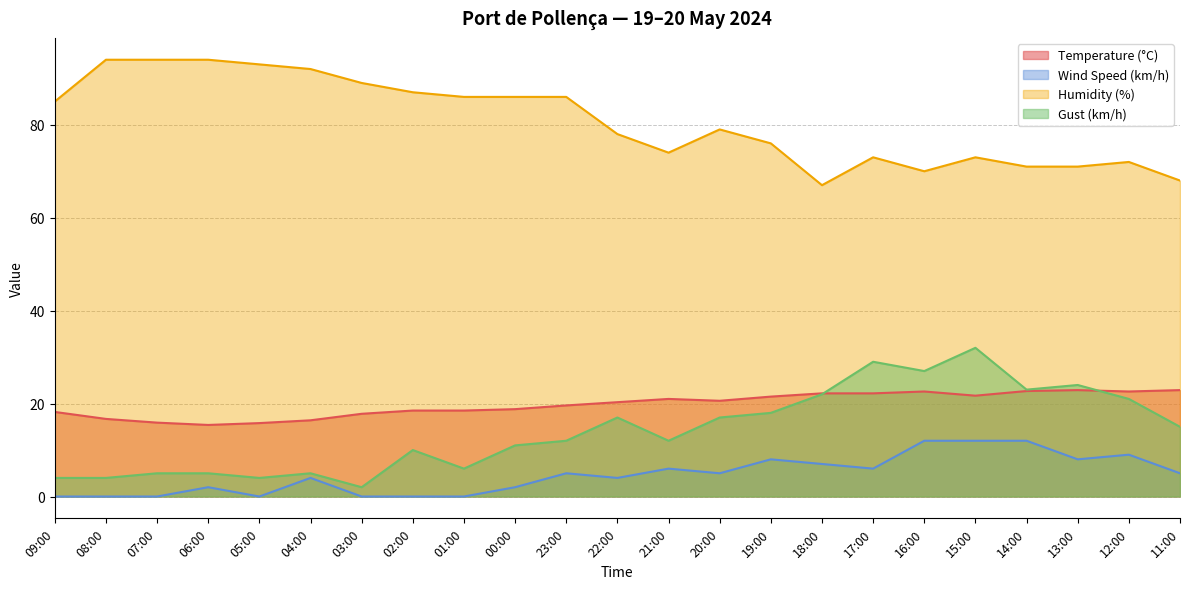

The Gust (km/h) series shows 17.0 at 20:00. True or false?

True